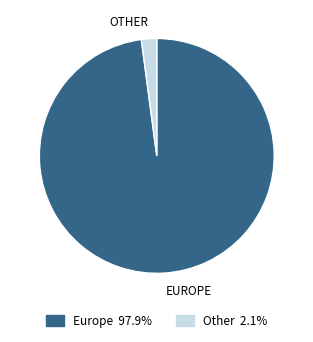

How many segments does this pie chart have?

2